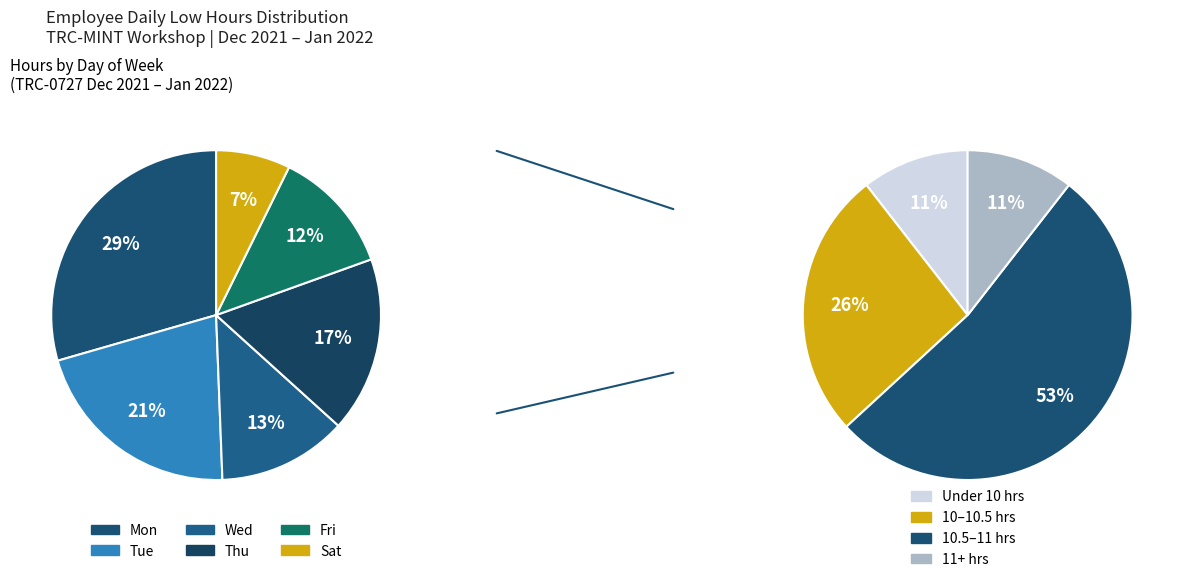

Does Sat 15 account for over 50% of the chart?

No